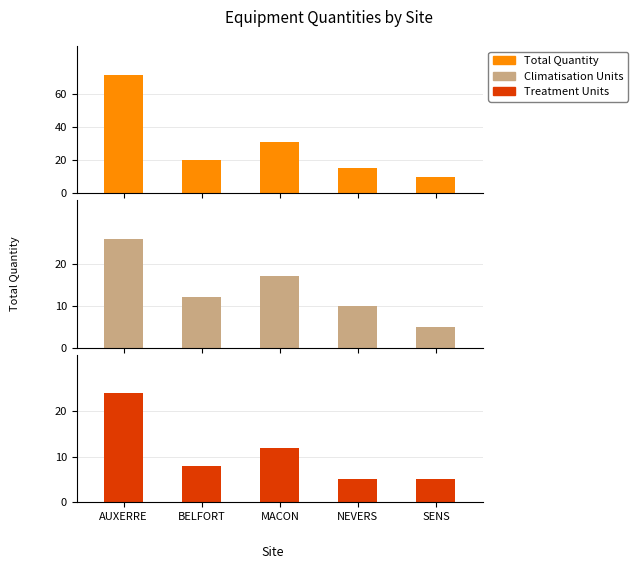

At which category does the chart reach its minimum across all series?

SENS